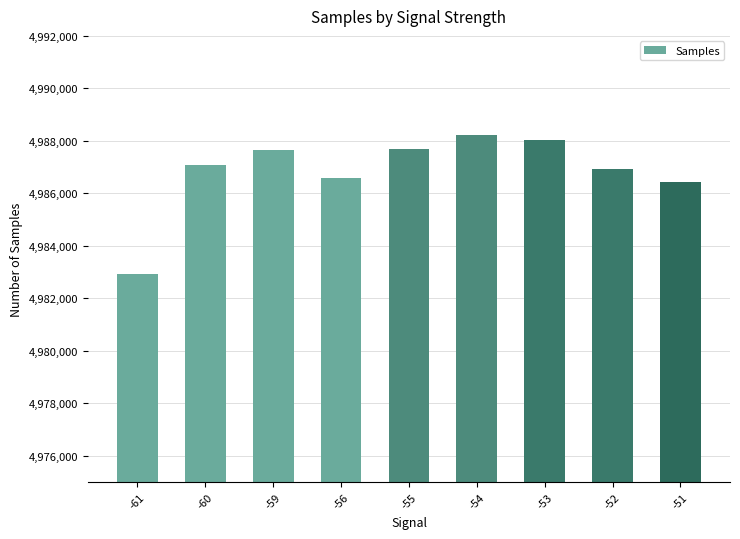

Which has a higher value, -60 or -53?

-53